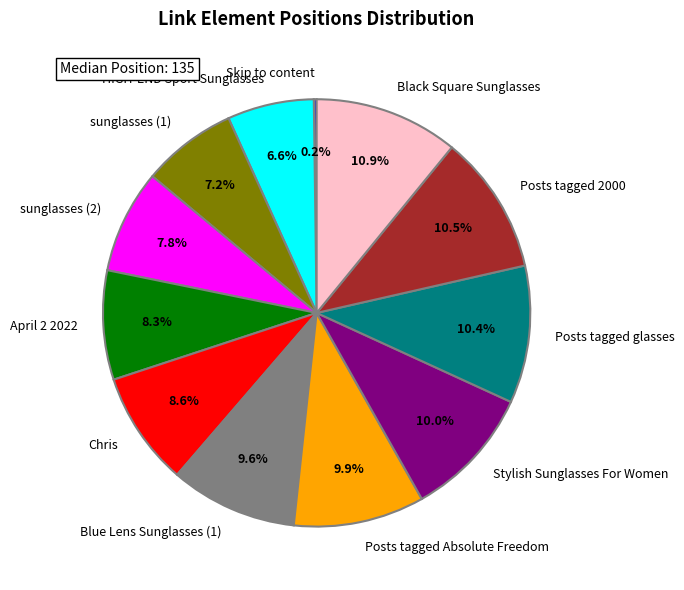

Approximately how many times larger is the value at Posts tagged Absolute Freedom compared to HIGH-END Sport Sunglasses?

1.5